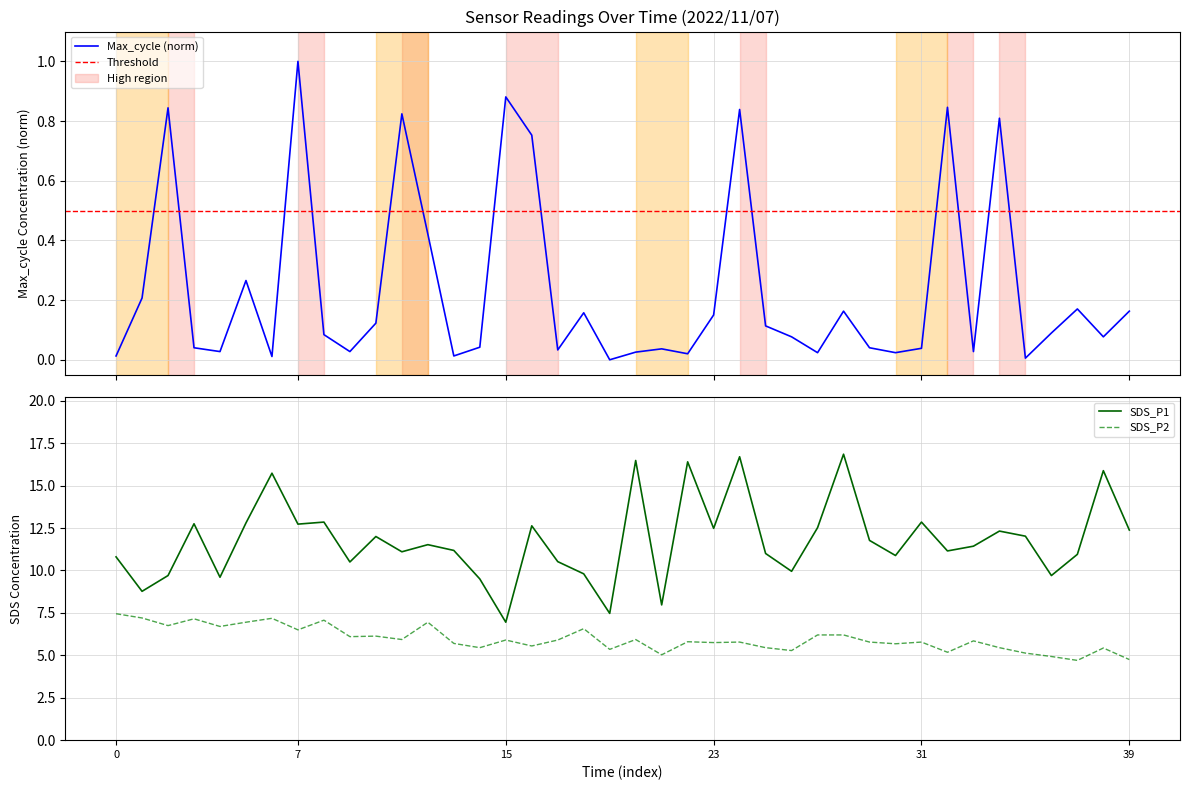

Which series has the widest spread of values?

SDS_P1